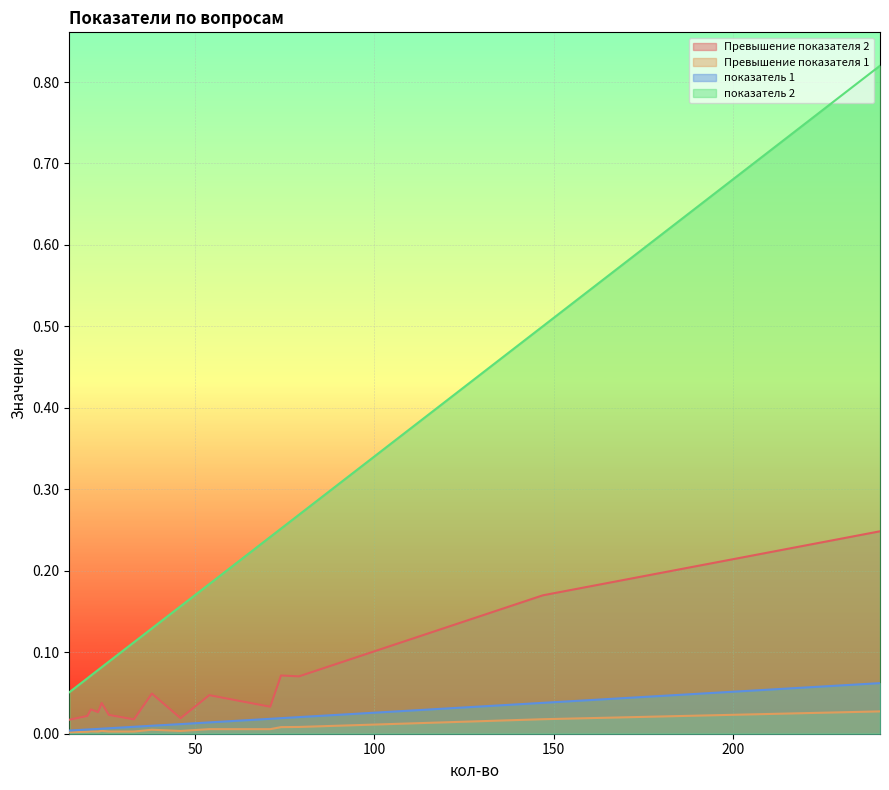

At which category is the sum across all series the highest?

241